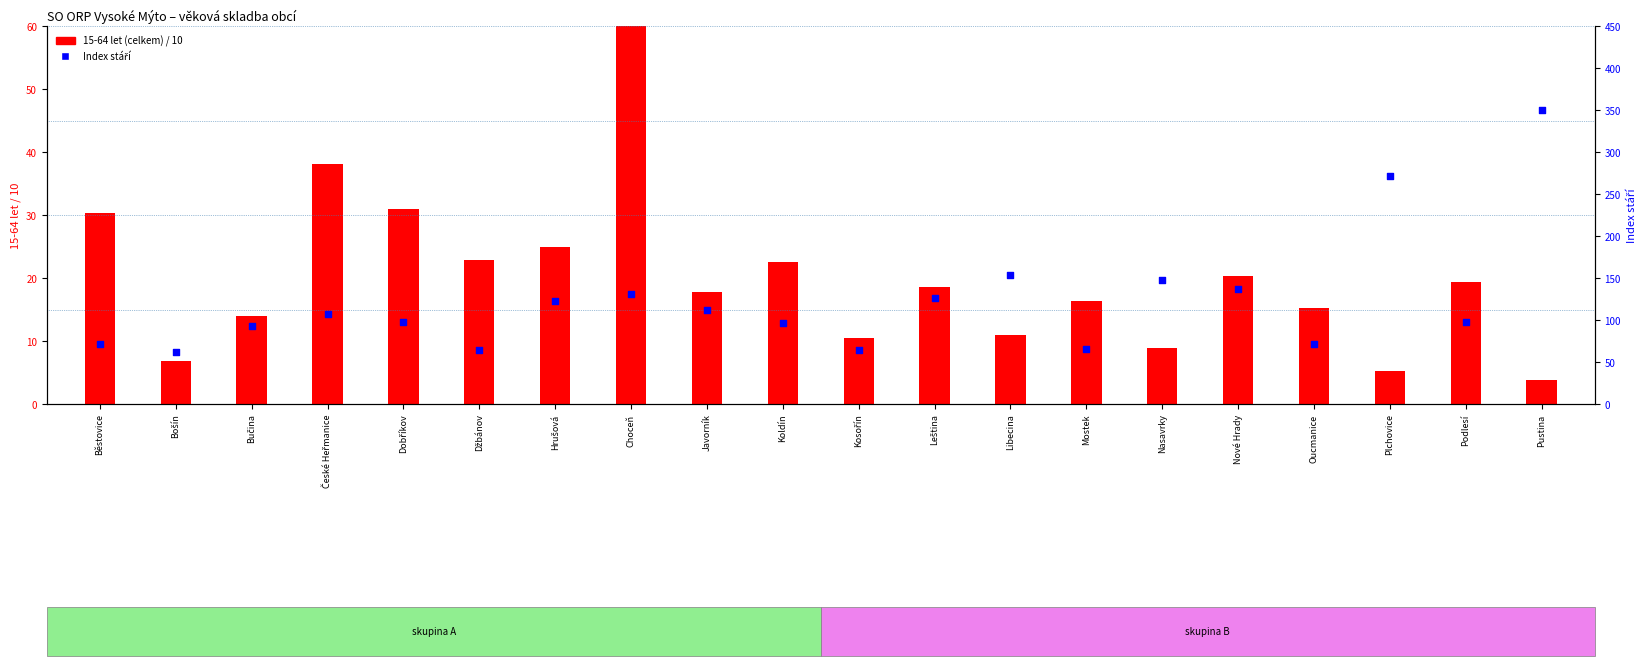

Which series reaches the minimum Y coordinate?

15-64 let (celkem)